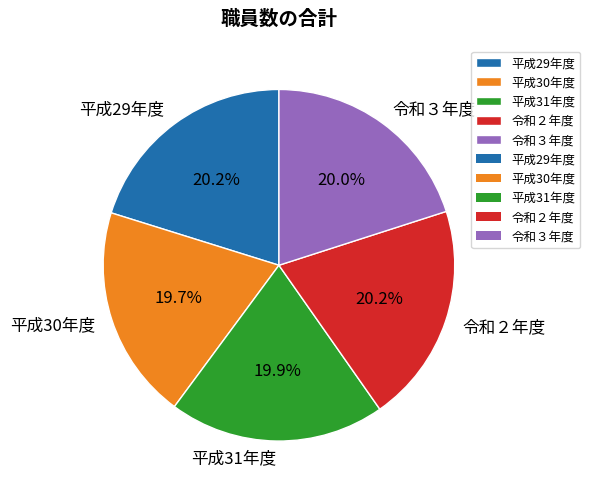

Count the number of slices in the pie.

5